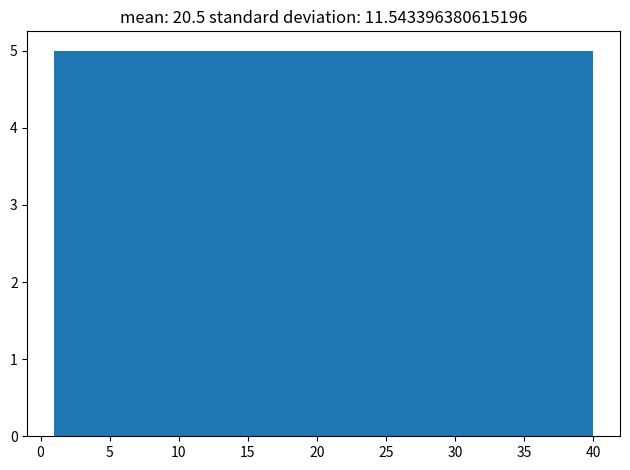

Reading left to right, transcribe this chart: for each bar, give the range it covers on the x-axis and its height. Neither the bar edges nor the heights are printed on the chart, so give them approximately, as read against the axes.

1.0 to 6.0: 5
6.0 to 11.0: 5
11.0 to 15.5: 5
15.5 to 20.5: 5
20.5 to 25.5: 5
25.5 to 30.5: 5
30.5 to 35.0: 5
35.0 to 40.0: 5